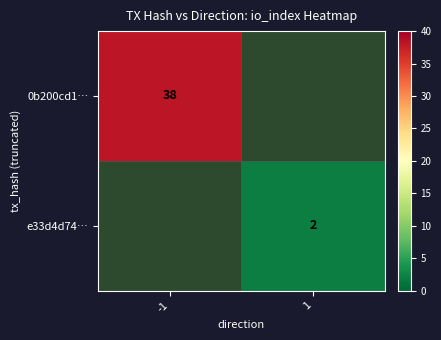

Is it true that e33d4d74… equals 3.2 at 1?

False